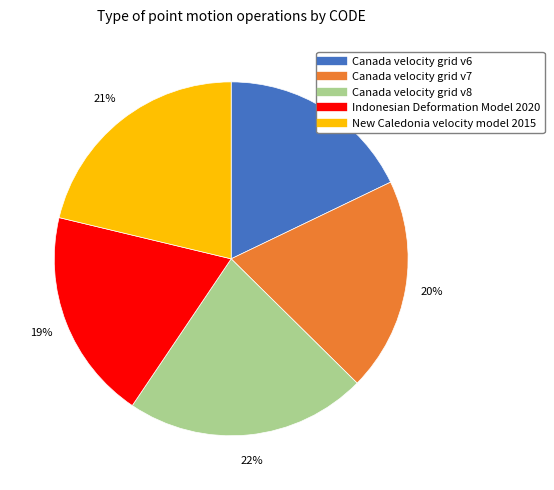

How many segments does this pie chart have?

5